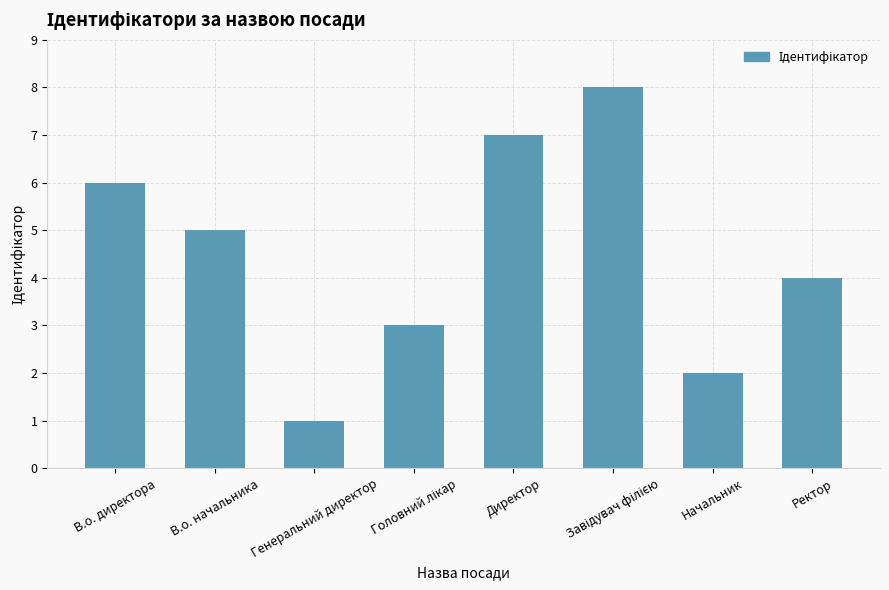

What position from the left is Ректор?

8